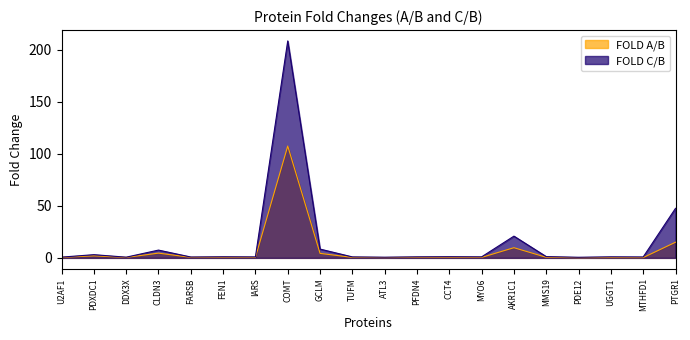

Is it true that FOLD A/B equals 1.3 at PDXDC1?

False